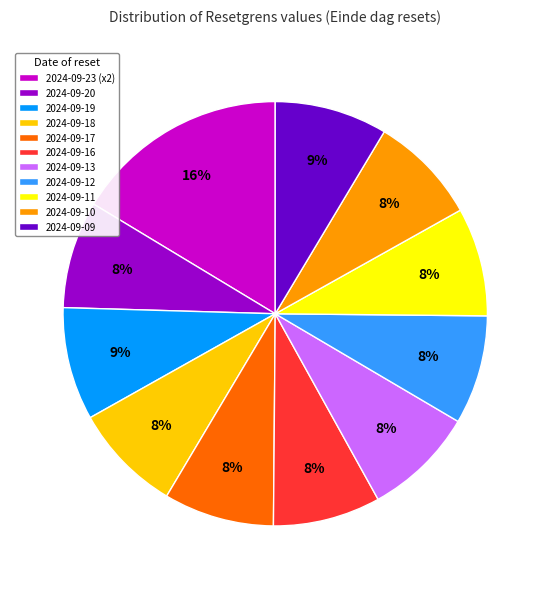

To the nearest percent, what is the average slice percentage?

9%